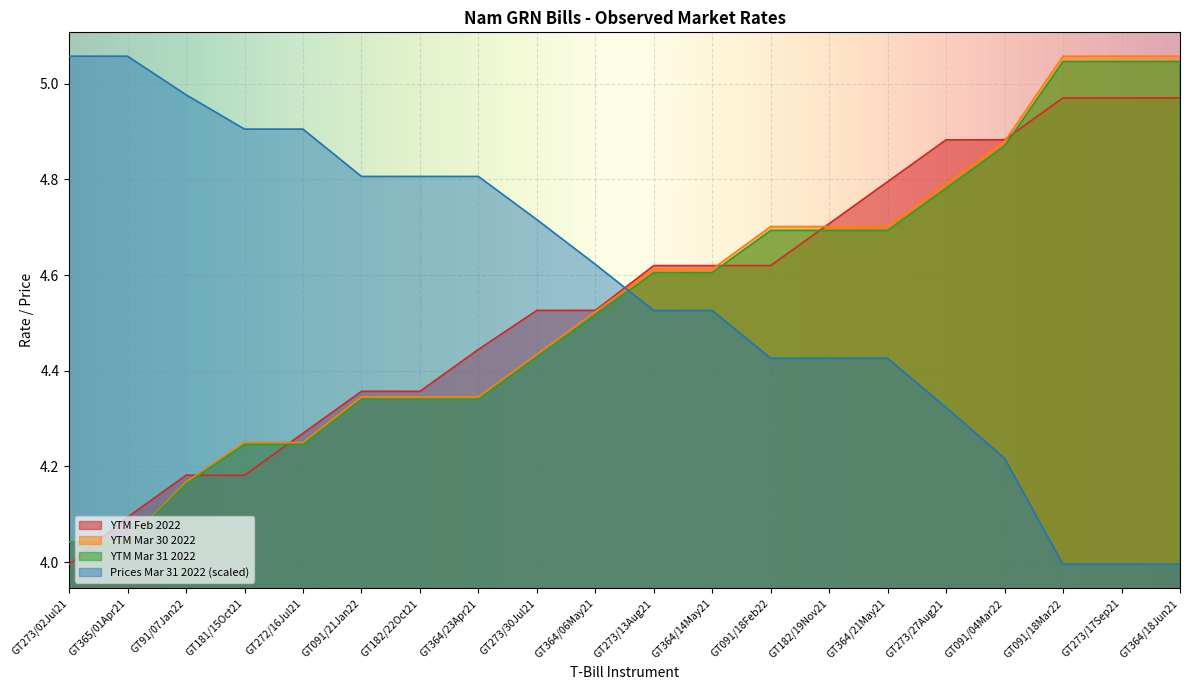

Which series has the largest total across all categories?

Prices Mar 31 2022 (scaled)